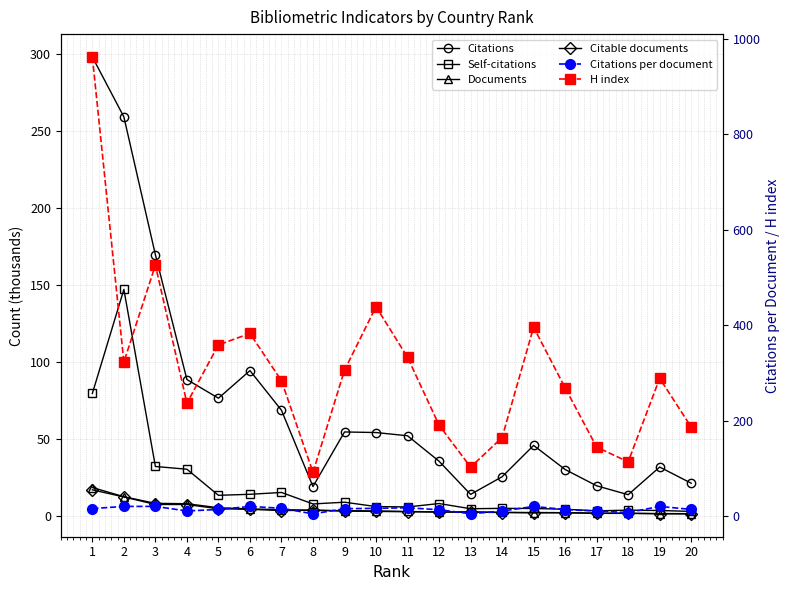

The value of H index at 4 is 72.0. True or false?

False